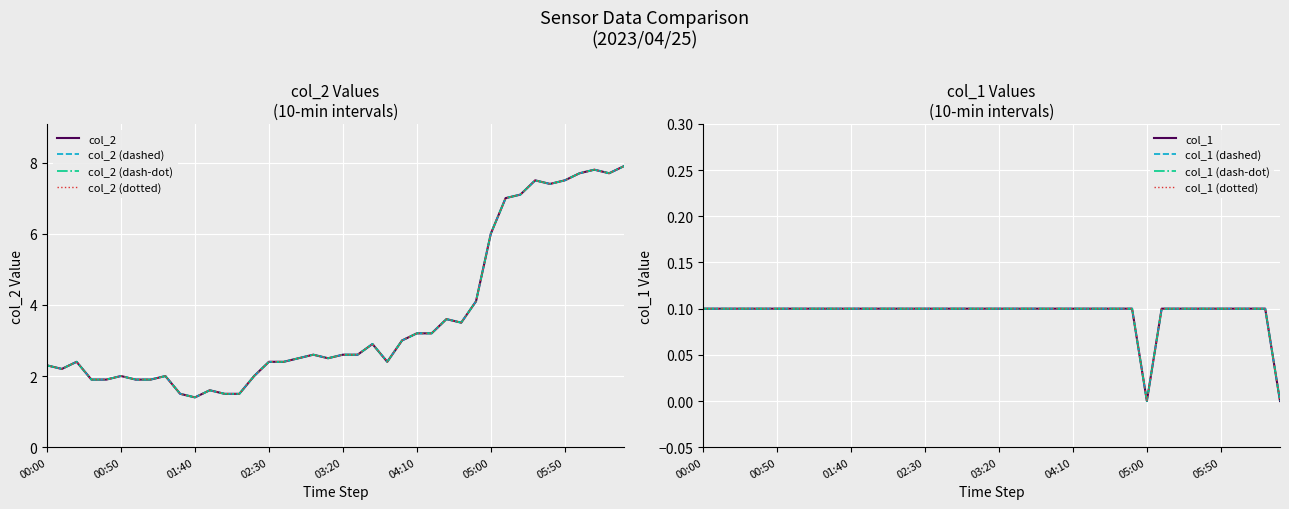

What is the sum of the col_1 values at 03:10 and 02:40?

0.2